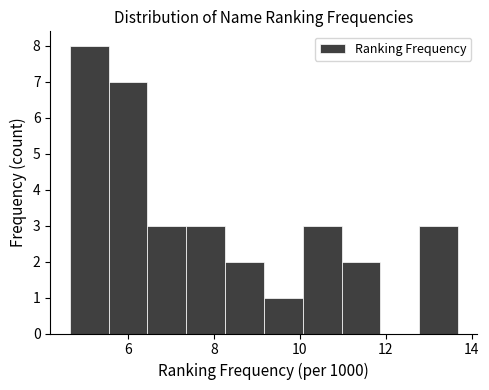

Reading left to right, transcribe this chart: for each bar, give the range it covers on the x-axis and its height. Neither the bar edges nor the heights are printed on the chart, so give them approximately, as read against the axes.

4.6 to 5.6: 8
5.6 to 6.4: 7
6.4 to 7.4: 3
7.4 to 8.2: 3
8.2 to 9.2: 2
9.2 to 10.0: 1
10.0 to 11.0: 3
11.0 to 11.8: 2
11.8 to 12.8: 0
12.8 to 13.6: 3